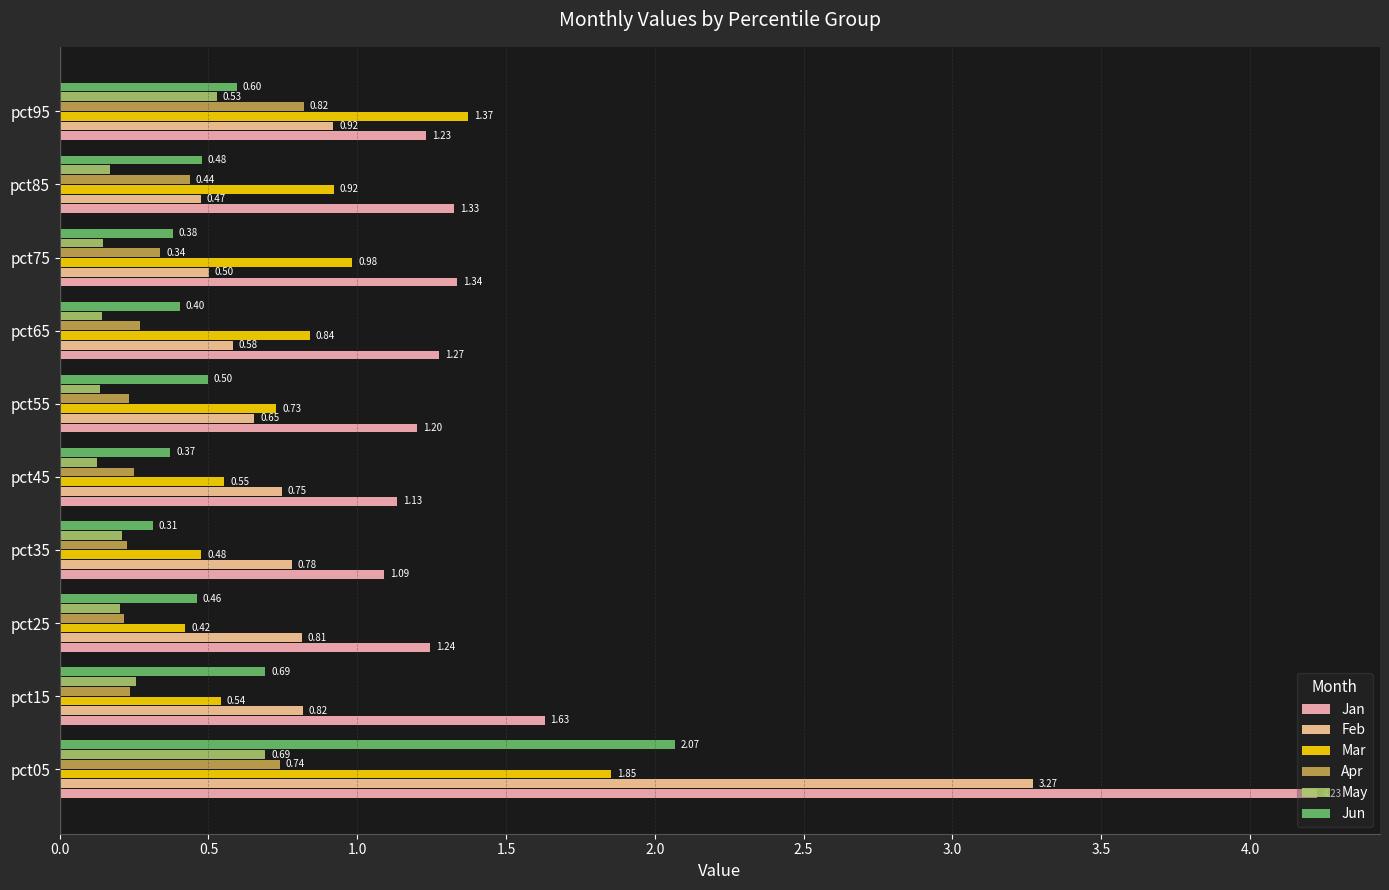

Which series has the largest range (max minus min)?

Jan